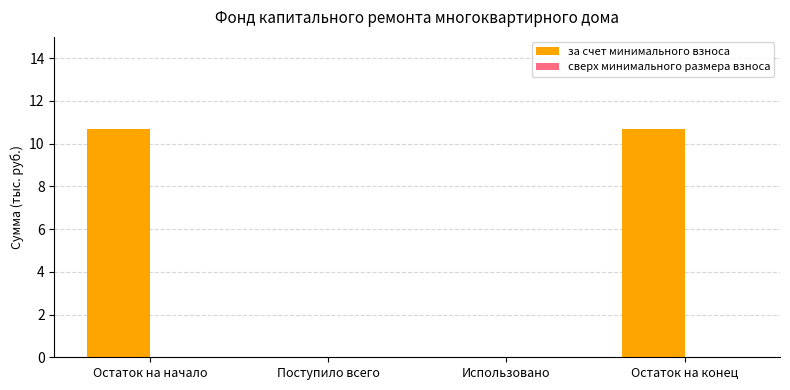

Read the value at Остаток на начало.

10.7